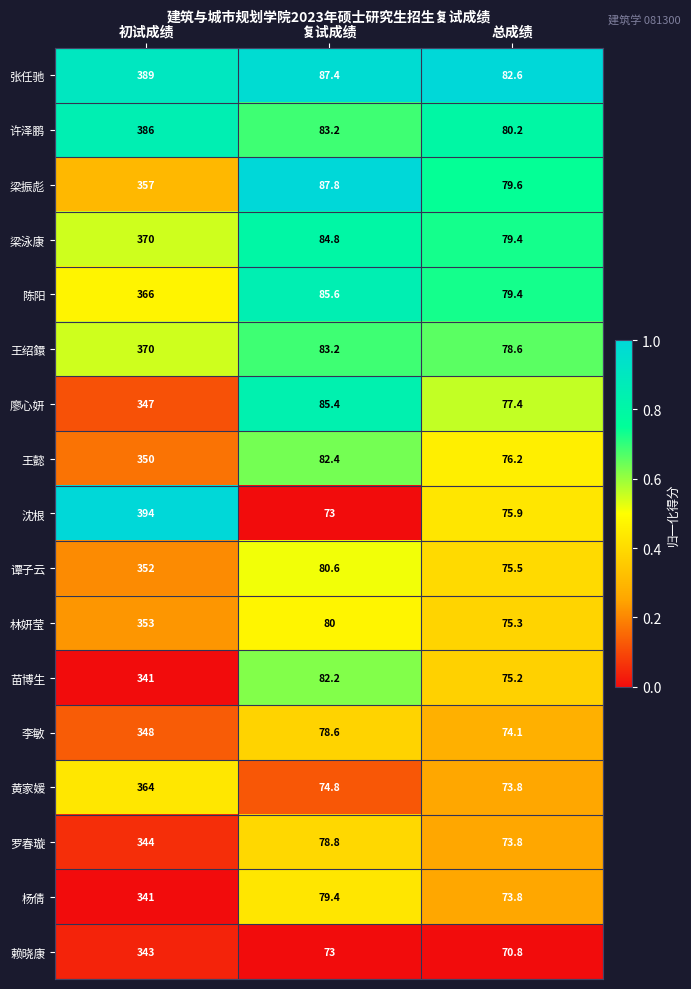

The value of 王绍鐶 at 复试成绩 is 83.2. True or false?

True